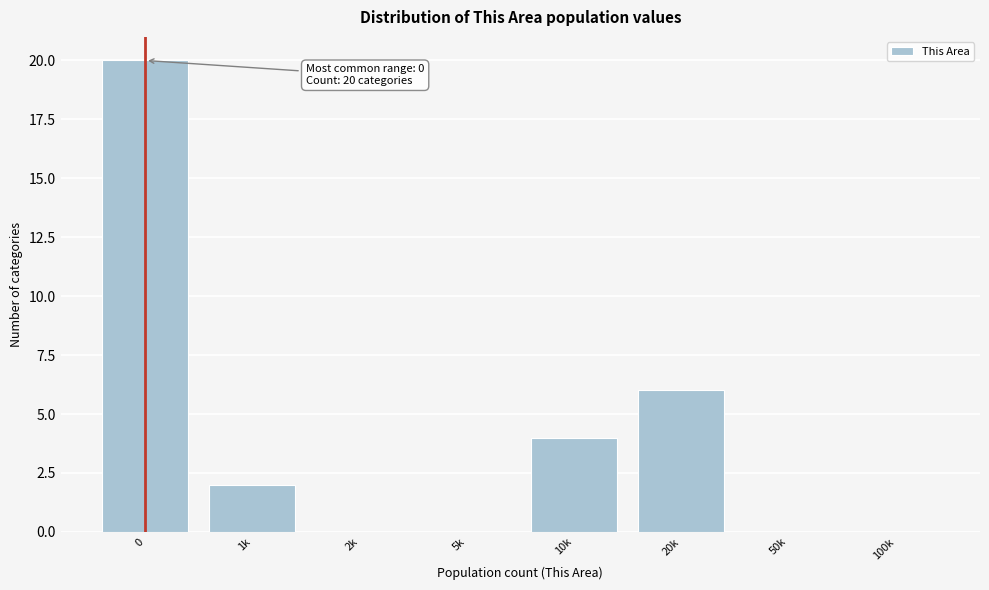

Reading left to right, transcribe all the data shown in this chart.

0=20	1k=2	2k=0	5k=0	10k=4	20k=6	50k=0	100k=0